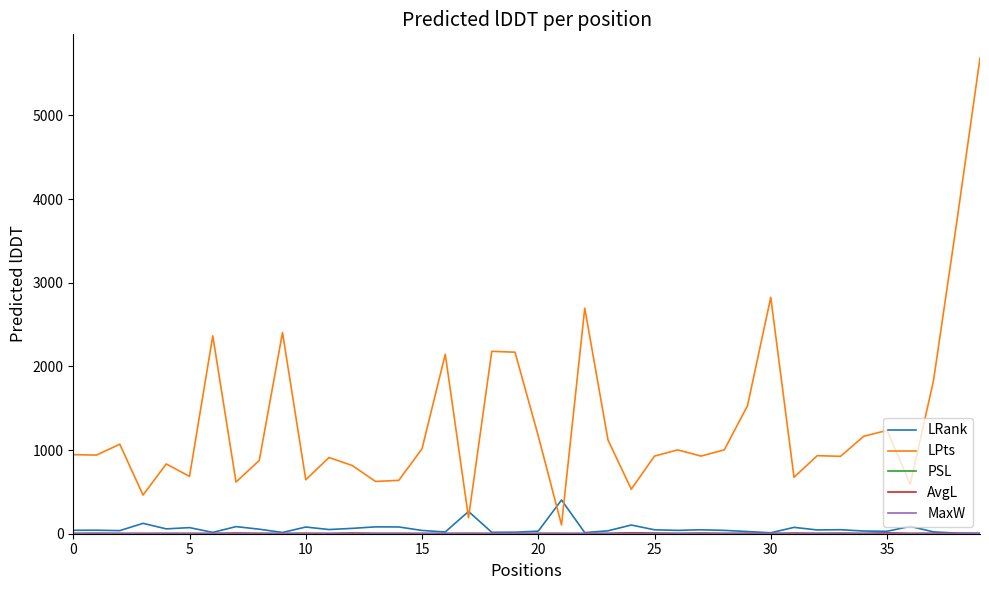

Which series has the largest range (max minus min)?

LPts